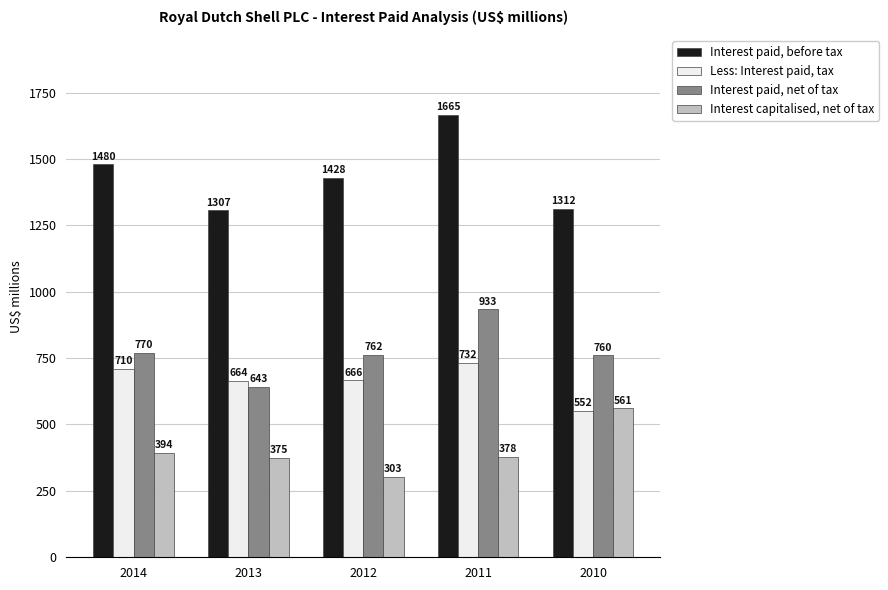

Count the number of categories in the chart.

5